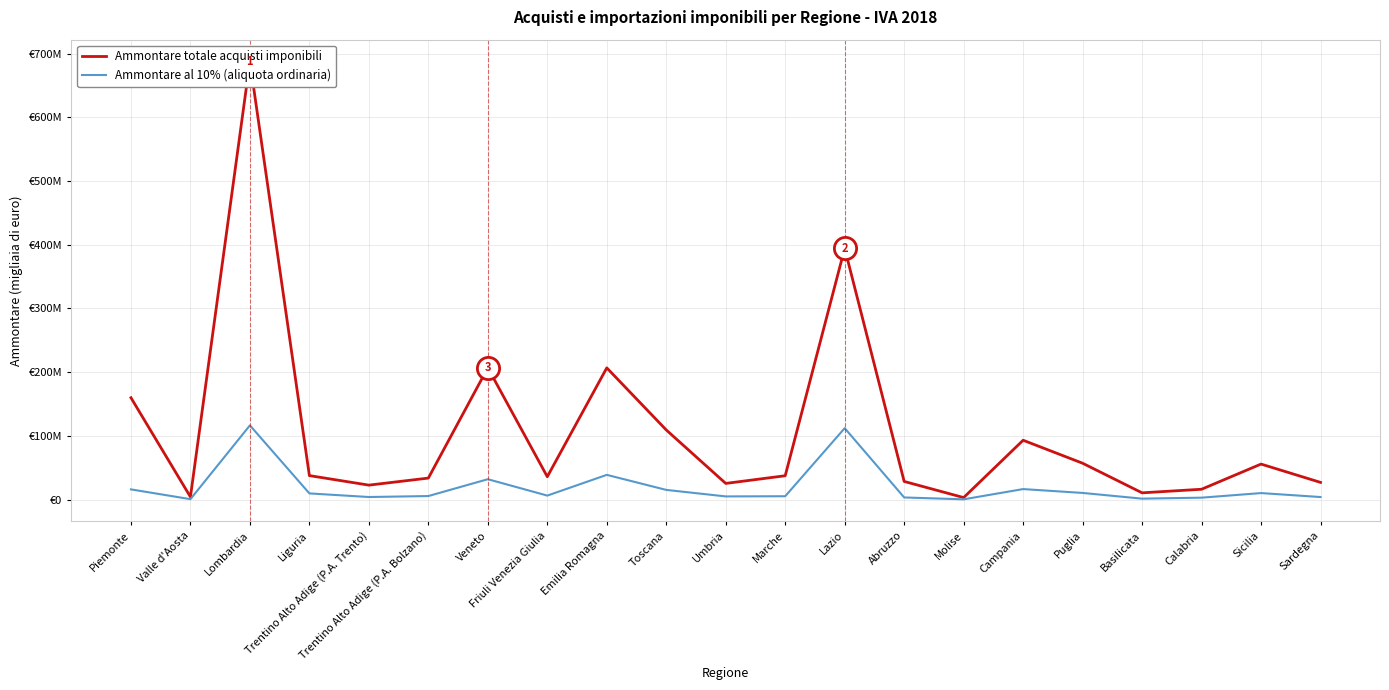

At which label is Ammontare al 10% (aliquota ordinaria) closest to 58588732?

Emilia Romagna